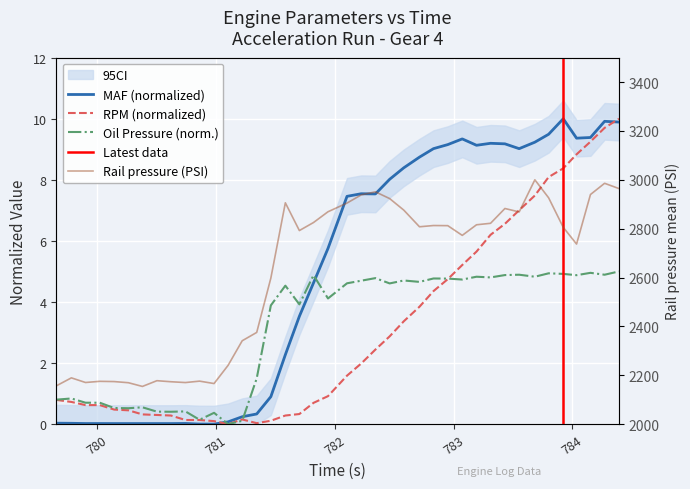

What is the difference between the maximum and minimum values in the RPM (rpm) series?

10.0